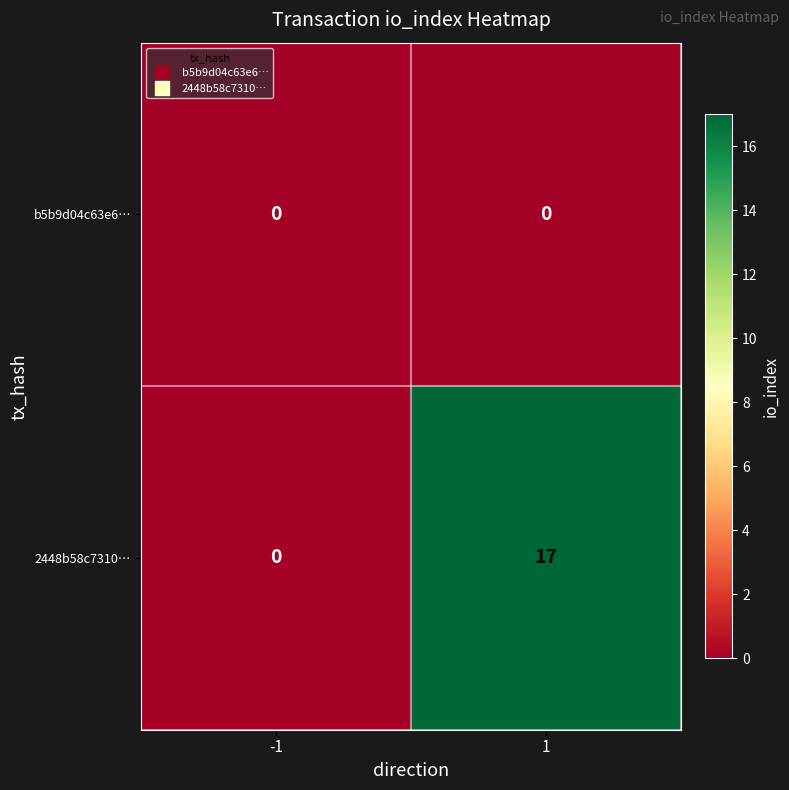

List the series in order of their overall mean, highest first.

2448b58c7310…, b5b9d04c63e6…